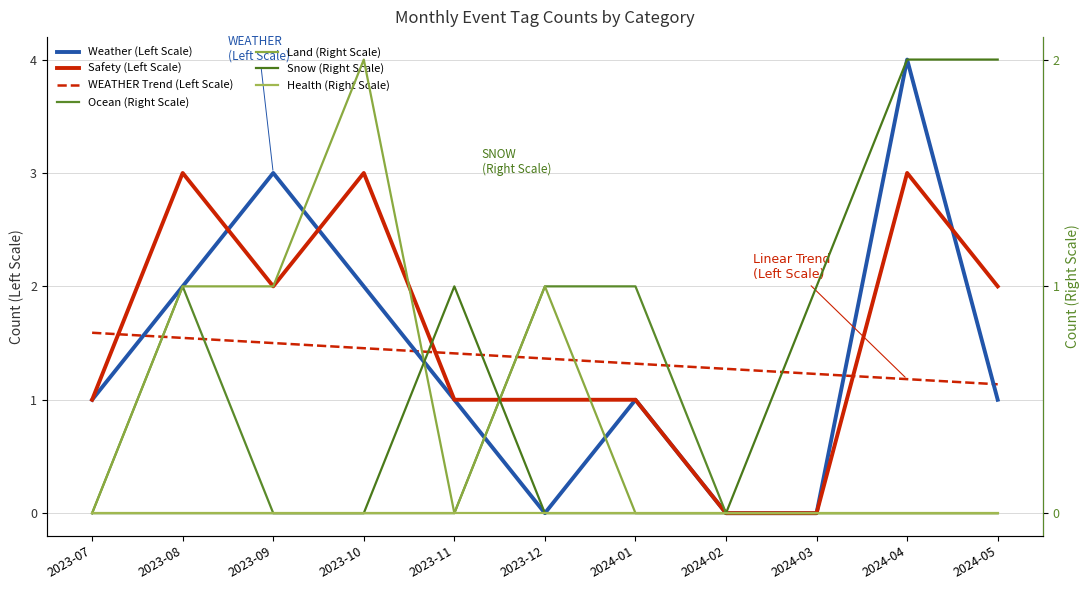

What is the label of the 9th point from the left?

2024-03